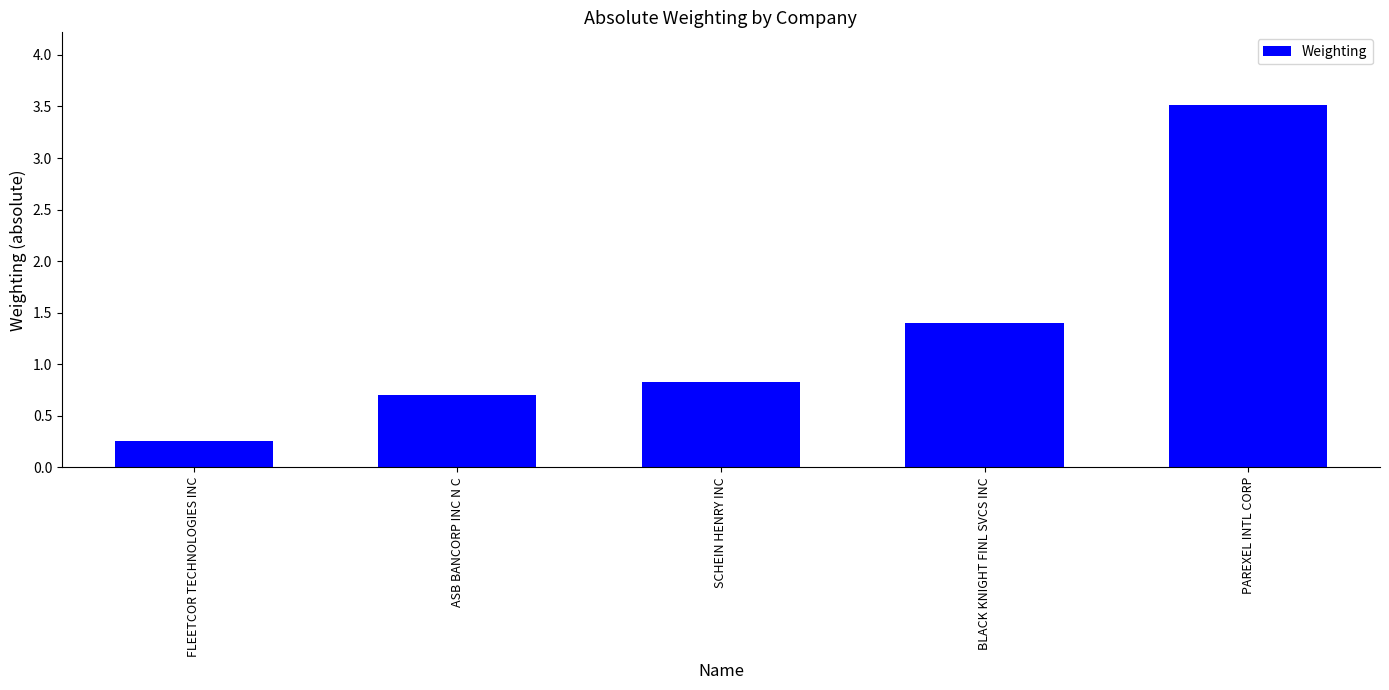

What is the label of the 5th bar from the right?

FLEETCOR TECHNOLOGIES INC